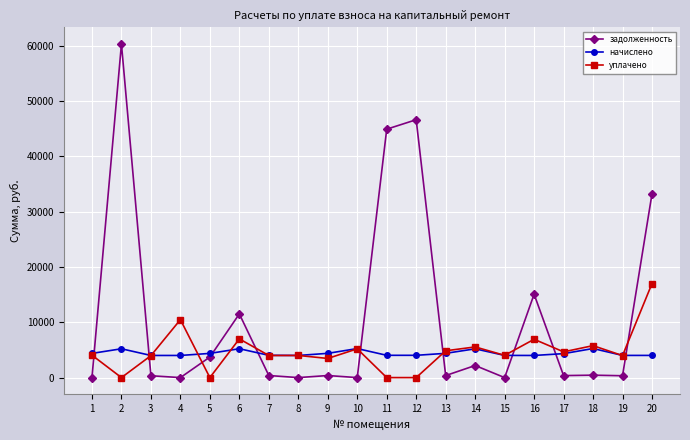

What is the difference between the maximum and second lowest values in the уплачено series?

17000.0